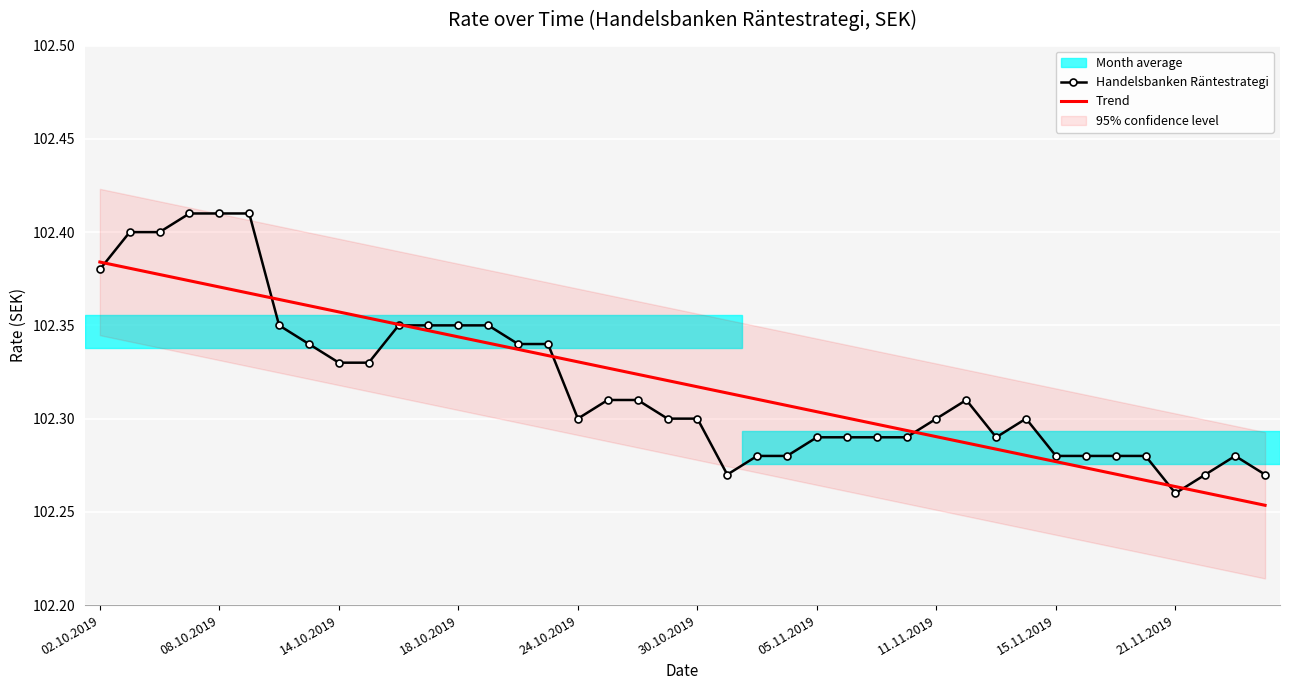

At which label does Handelsbanken Räntestrategi reach its minimum?

21.11.2019